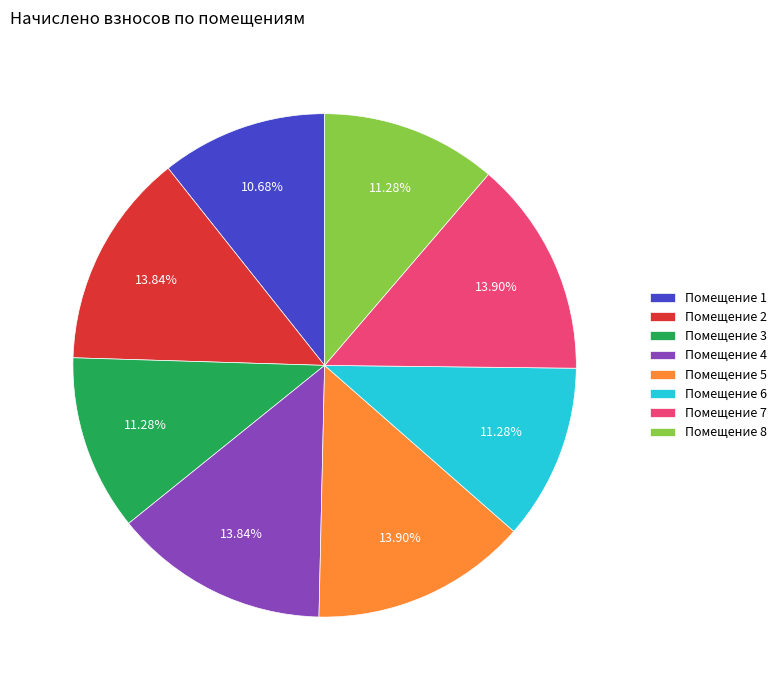

Approximately how many times larger is the value at Помещение 6 compared to Помещение 8?

1.0